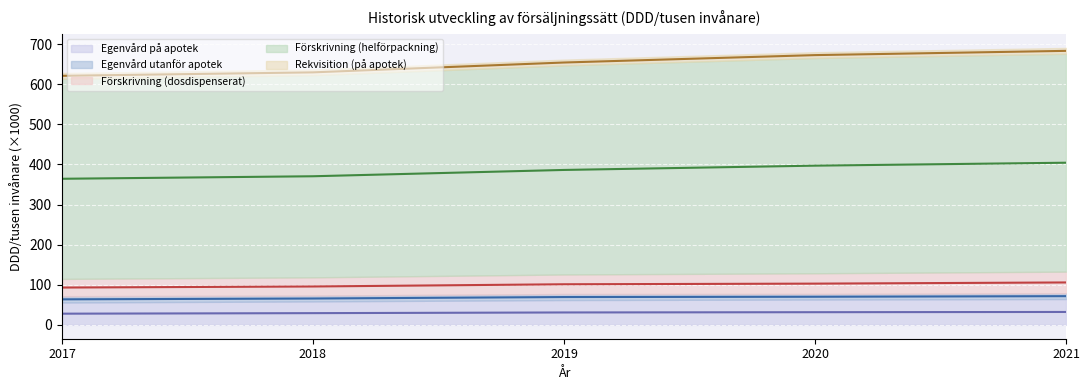

Is it true that Förskrivning (dosdispenserat) (mid) equals 39.6 at 2019?

False